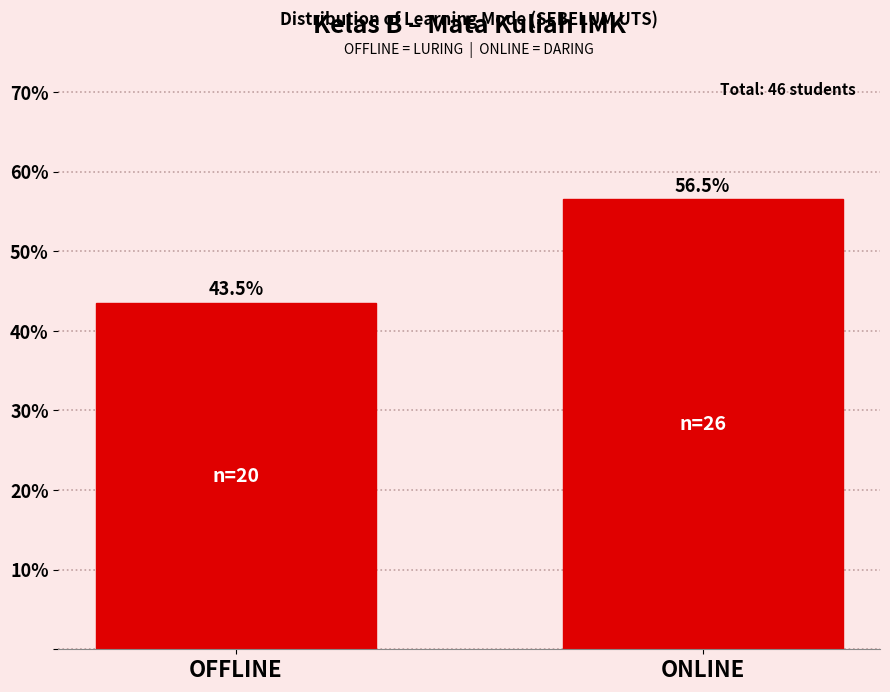

Reading right to left, transcribe all the data shown in this chart.

56.5	43.5